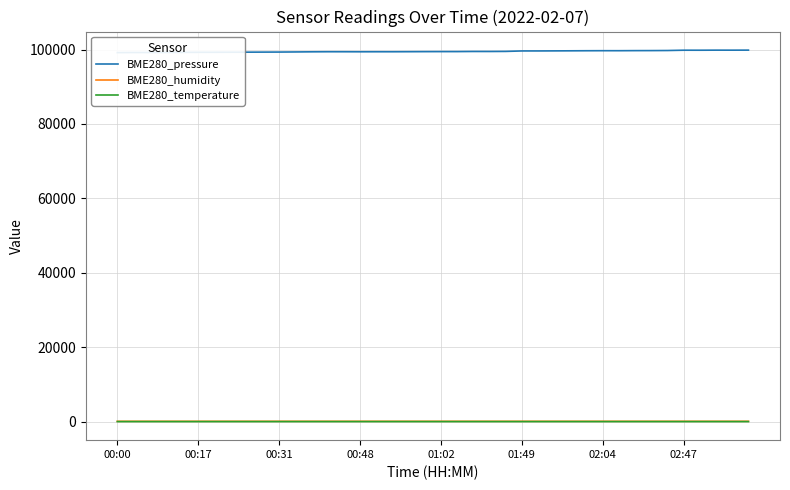

What value does the BME280_pressure series have at 36?

99824.2